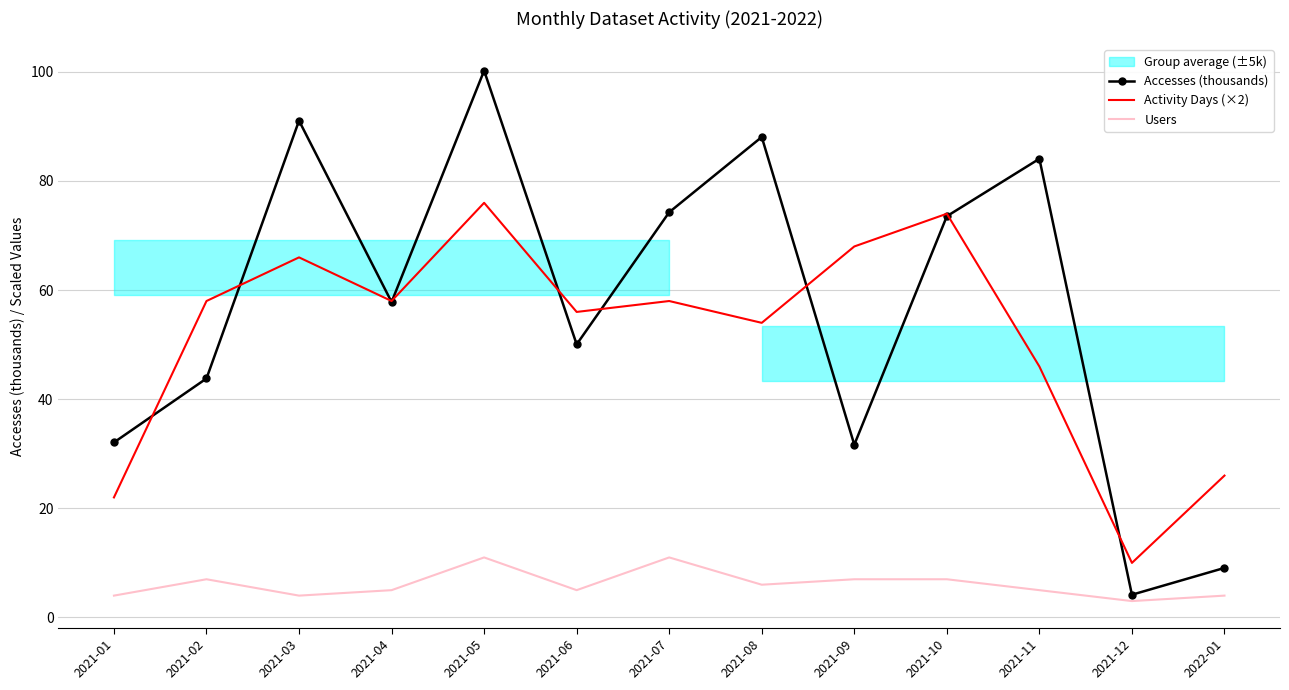

True or false: Users and Activity Days (×2) intersect in this chart.

False